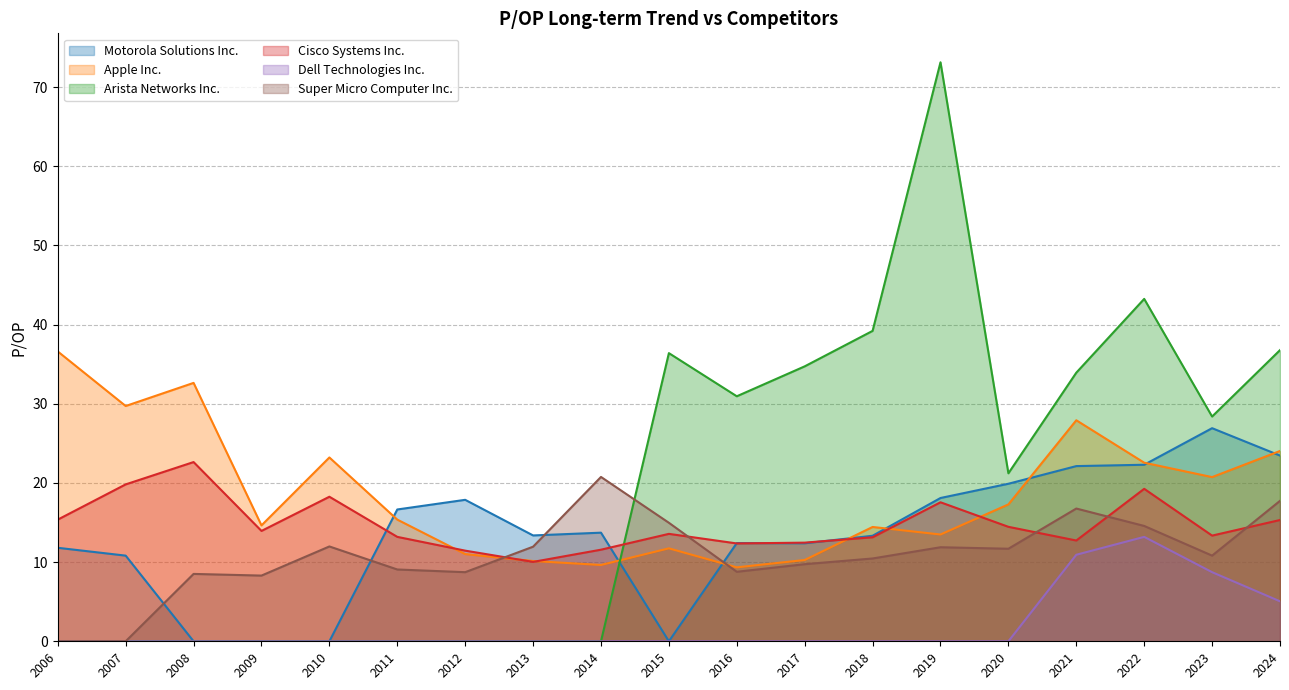

True or false: Dell Technologies Inc. has a value of 5.6 at 2017.

False